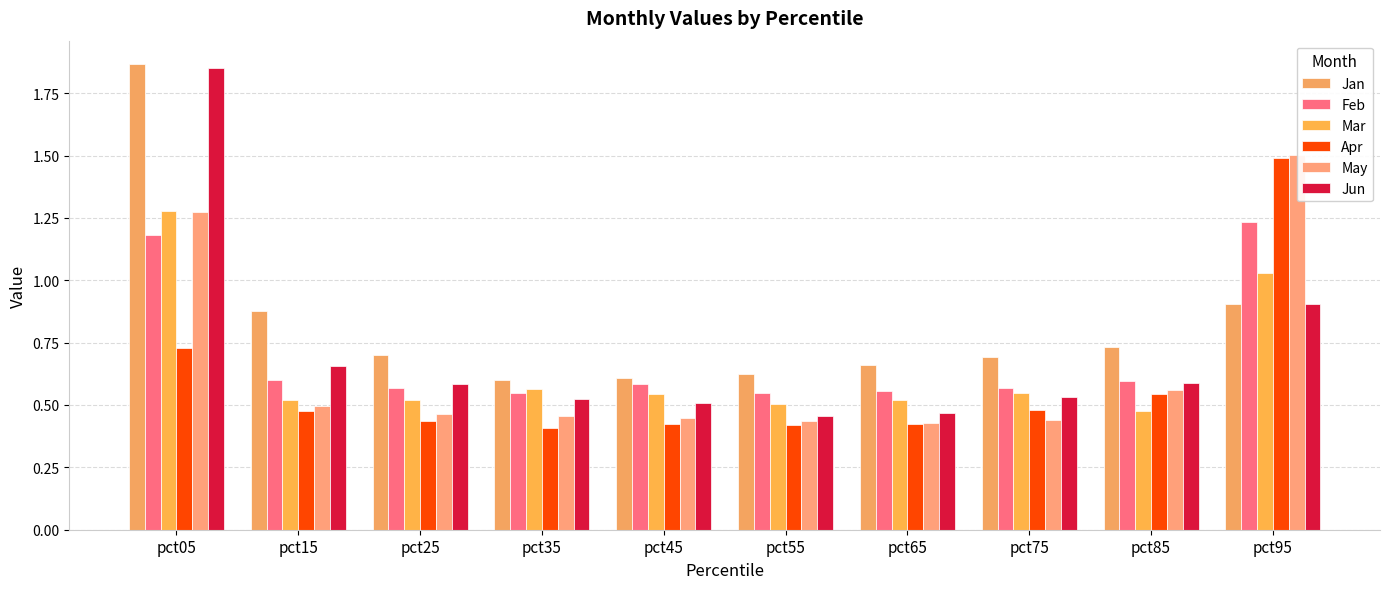

The Feb series shows 0.6 at pct25. True or false?

True